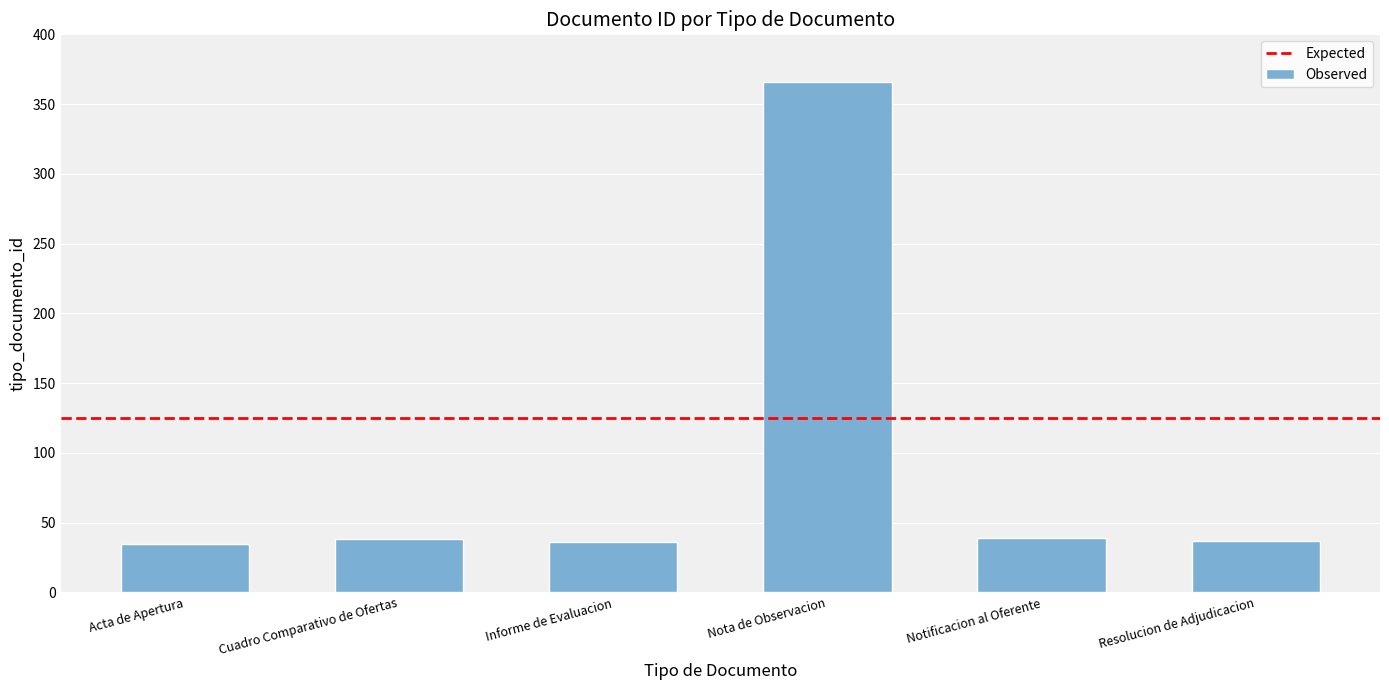

What is the value of the 6th bar from the left?

37